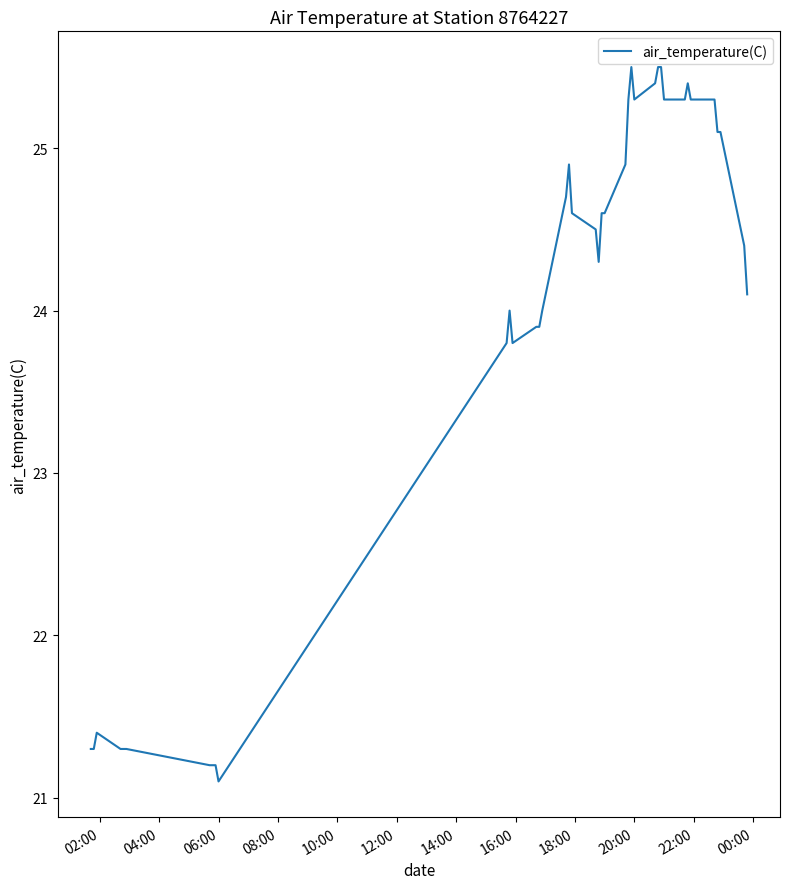

What is the difference between the maximum and minimum values?

4.4